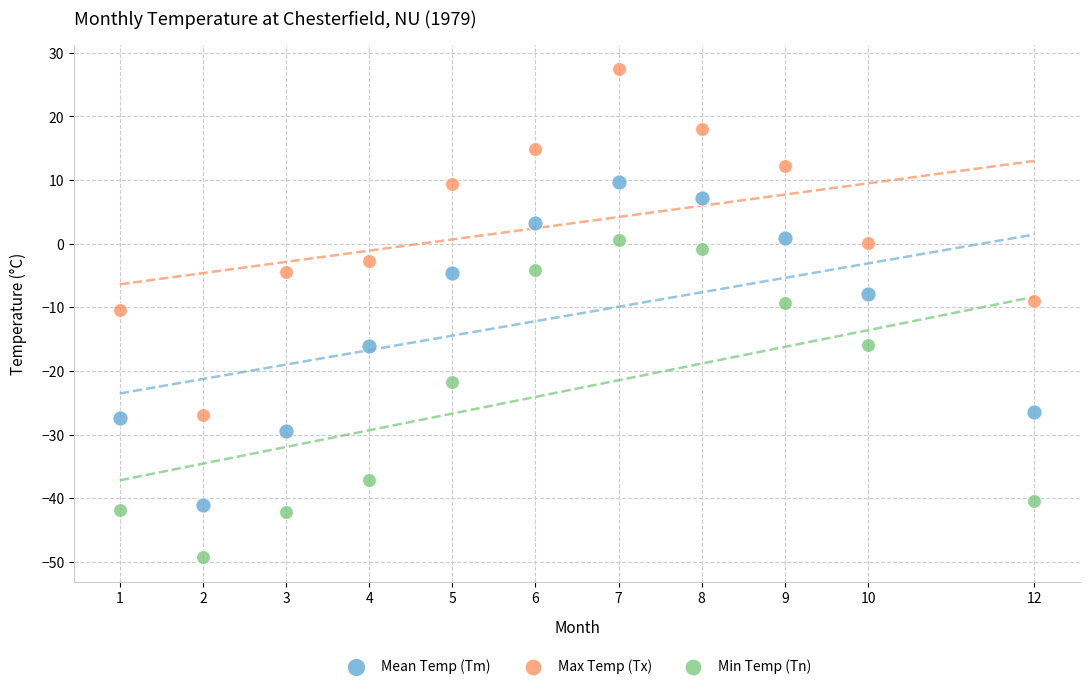

Across all data points, what is the range of Y values (max minus min)?

76.7